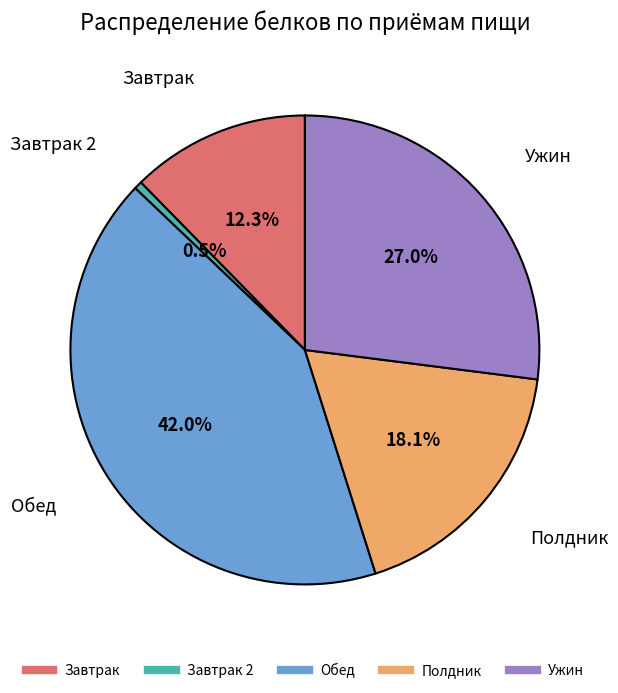

Is there any slice that represents more than half of the pie?

No